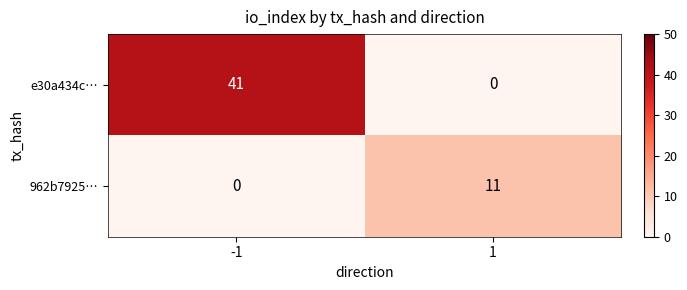

Is it true that 962b7925… equals 11 at 1?

True